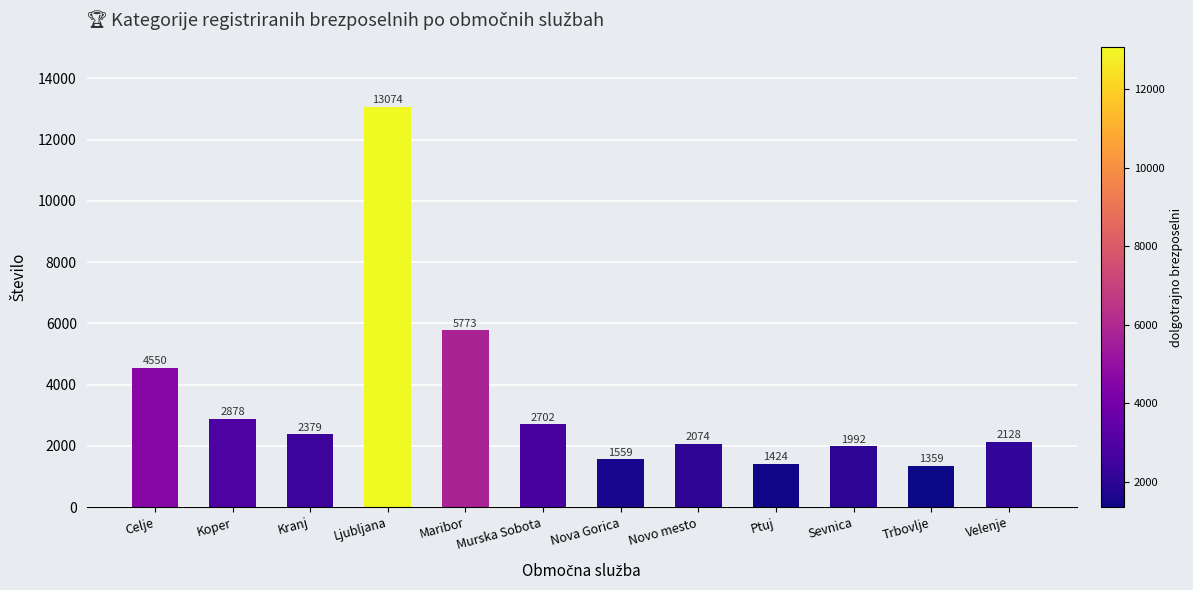

Reading left to right, extract all data points from this chart.

4550	2878	2379	13074	5773	2702	1559	2074	1424	1992	1359	2128